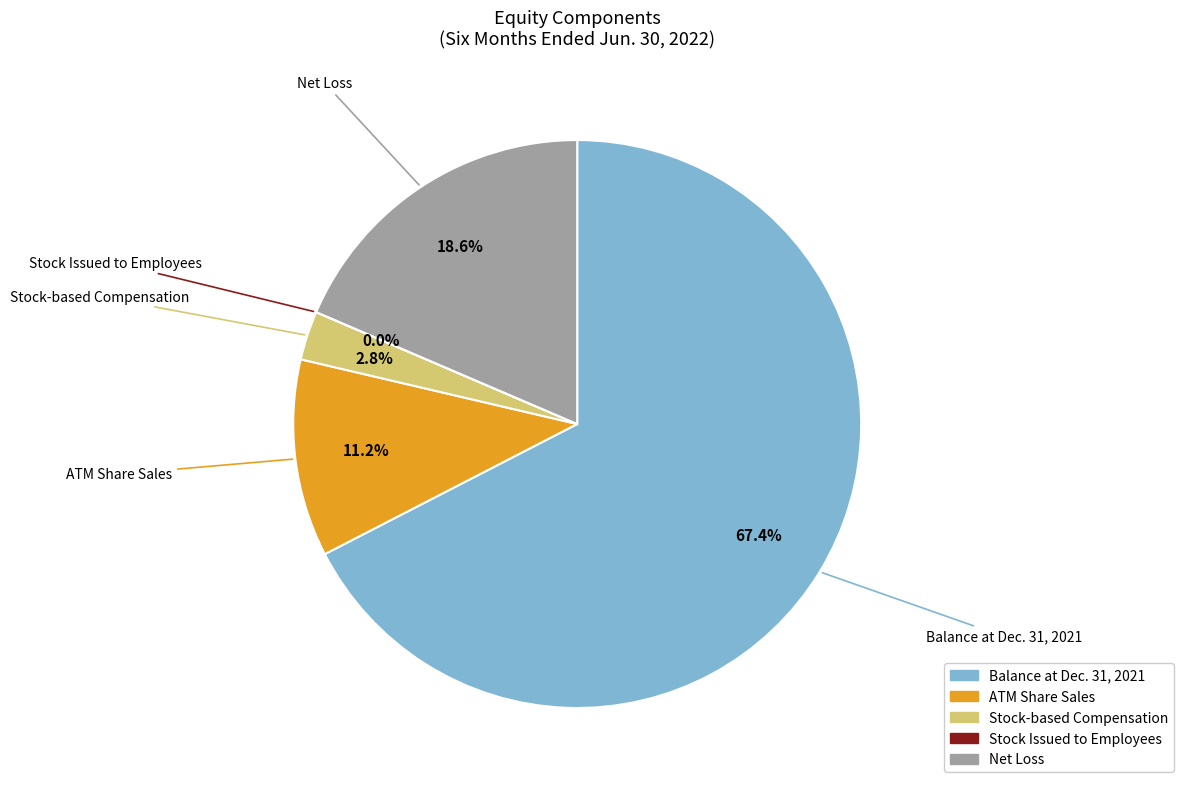

Combined, what portion of the pie is ATM Share Sales and Net Loss?

29.8%